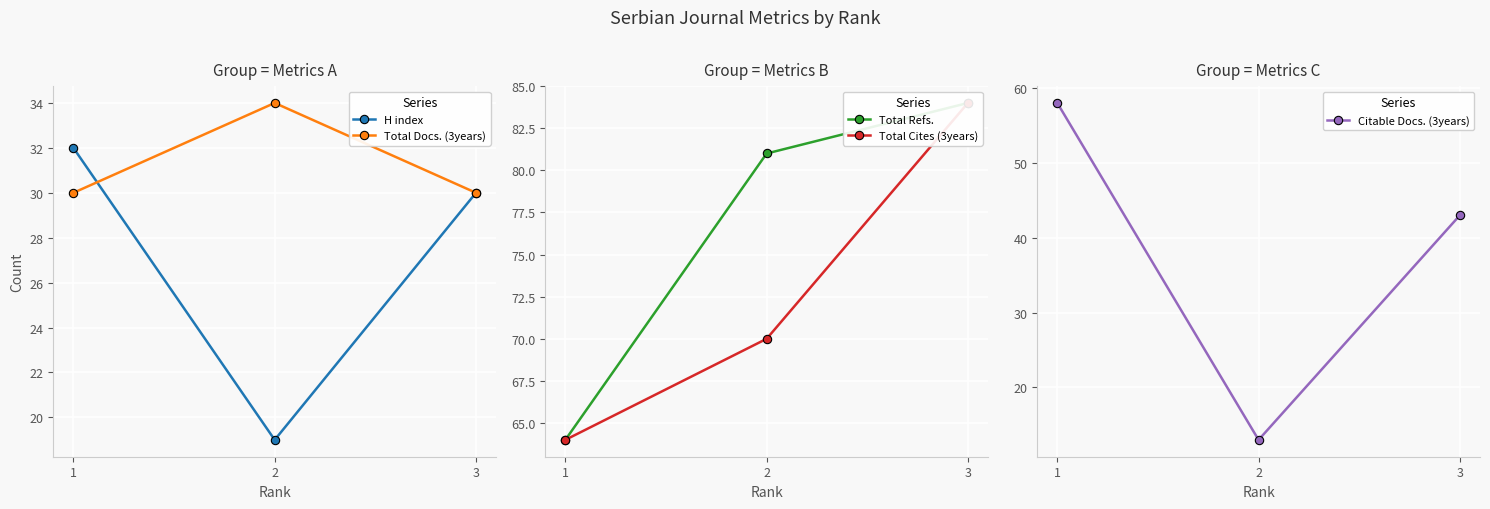

What is the difference between the maximum and second lowest values in the Citable Docs. (3years) series?

15